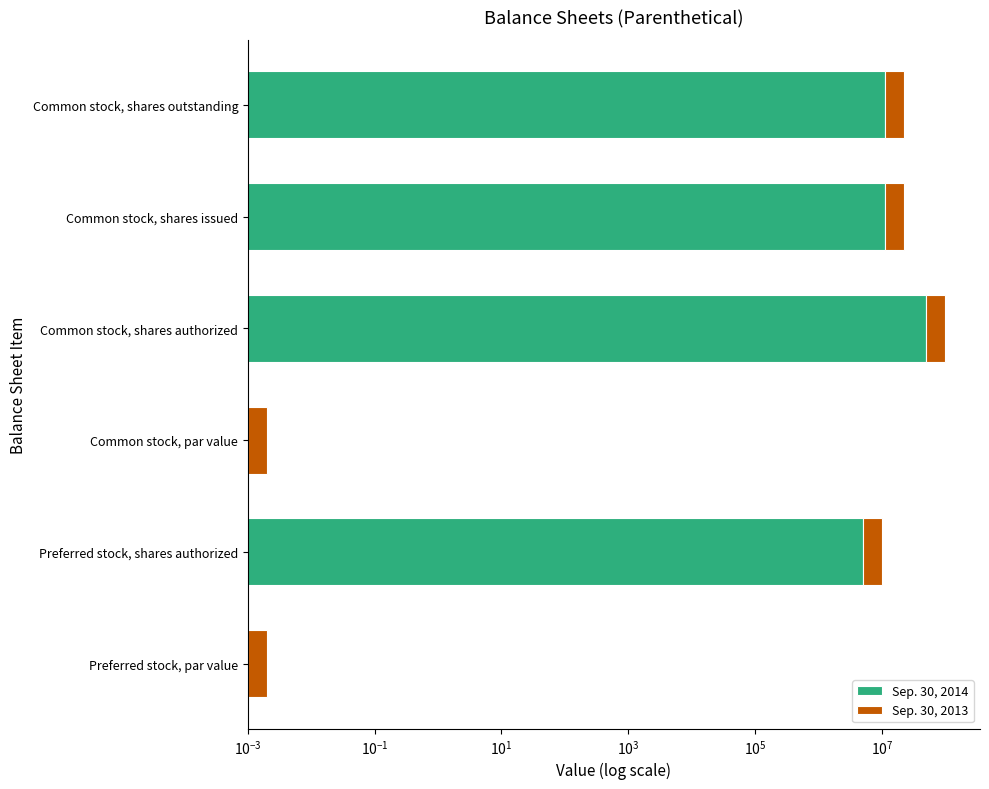

What are all the series names shown in the legend?

Sep. 30, 2014, Sep. 30, 2013